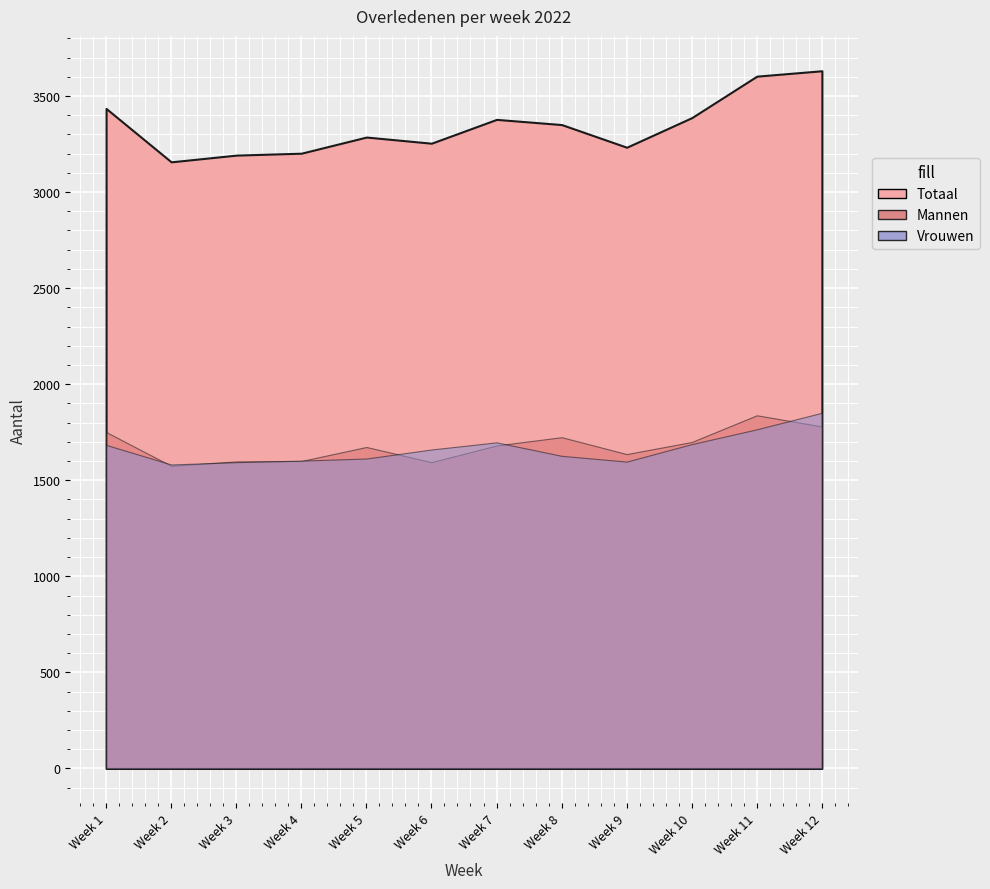

What is the minimum value shown in the chart?

1575